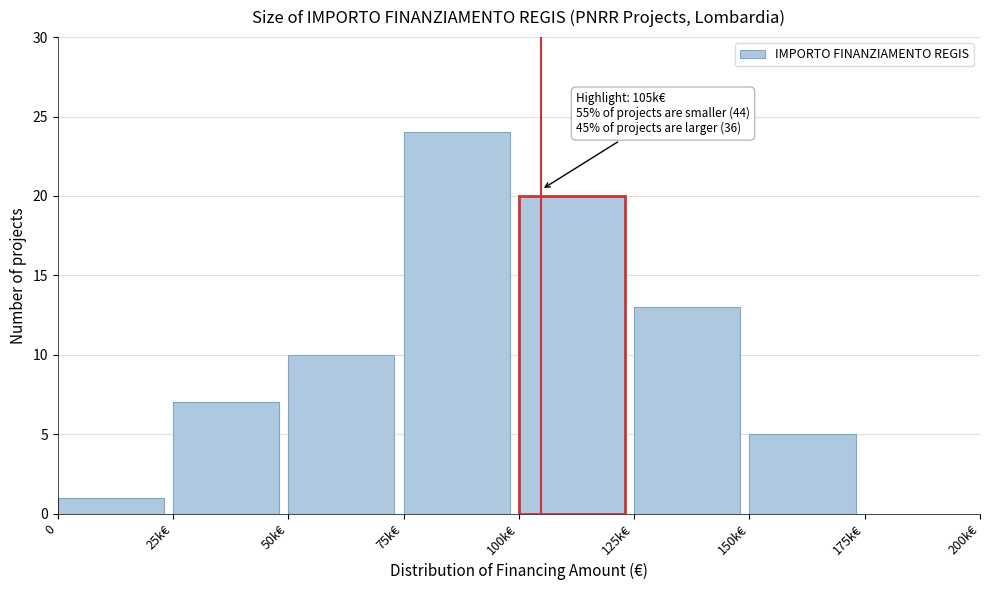

Reading left to right, extract all data points from this chart.

0=1	25k€=7	50k€=10	75k€=24	100k€=20	125k€=13	150k€=5	175k€=0